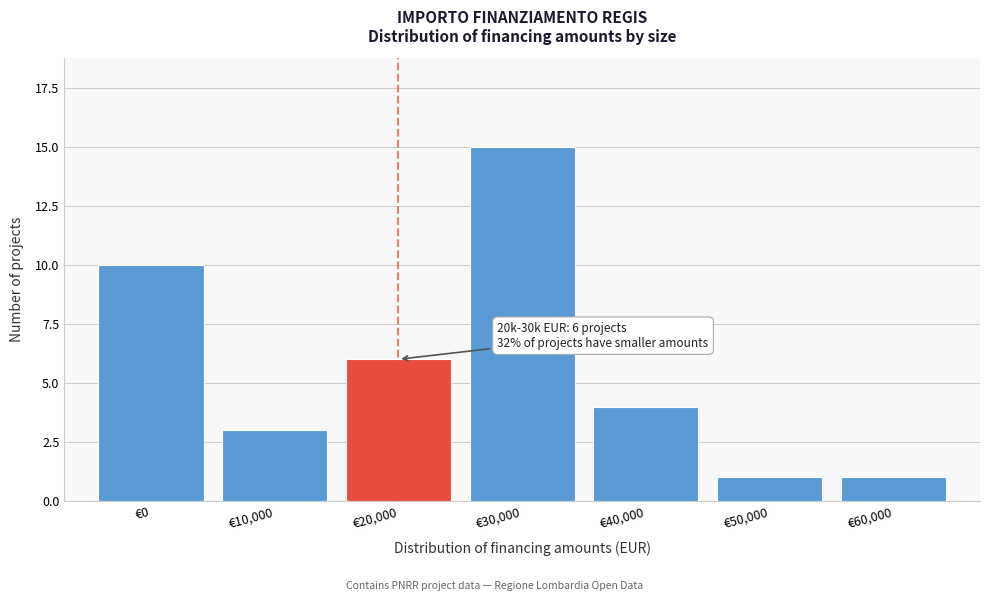

Reading left to right, extract all data points from this chart.

€0=10	€10,000=3	€20,000=6	€30,000=15	€40,000=4	€50,000=1	€60,000=1